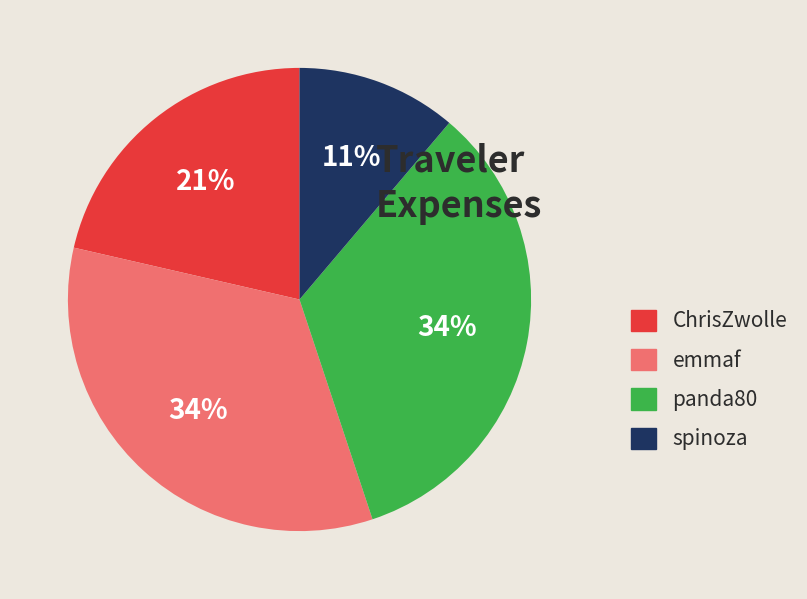

How many slices are in this pie chart?

4